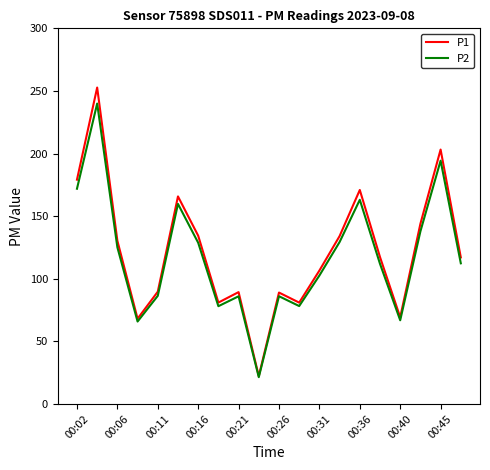

How many values in the P1 series are below 117?

9